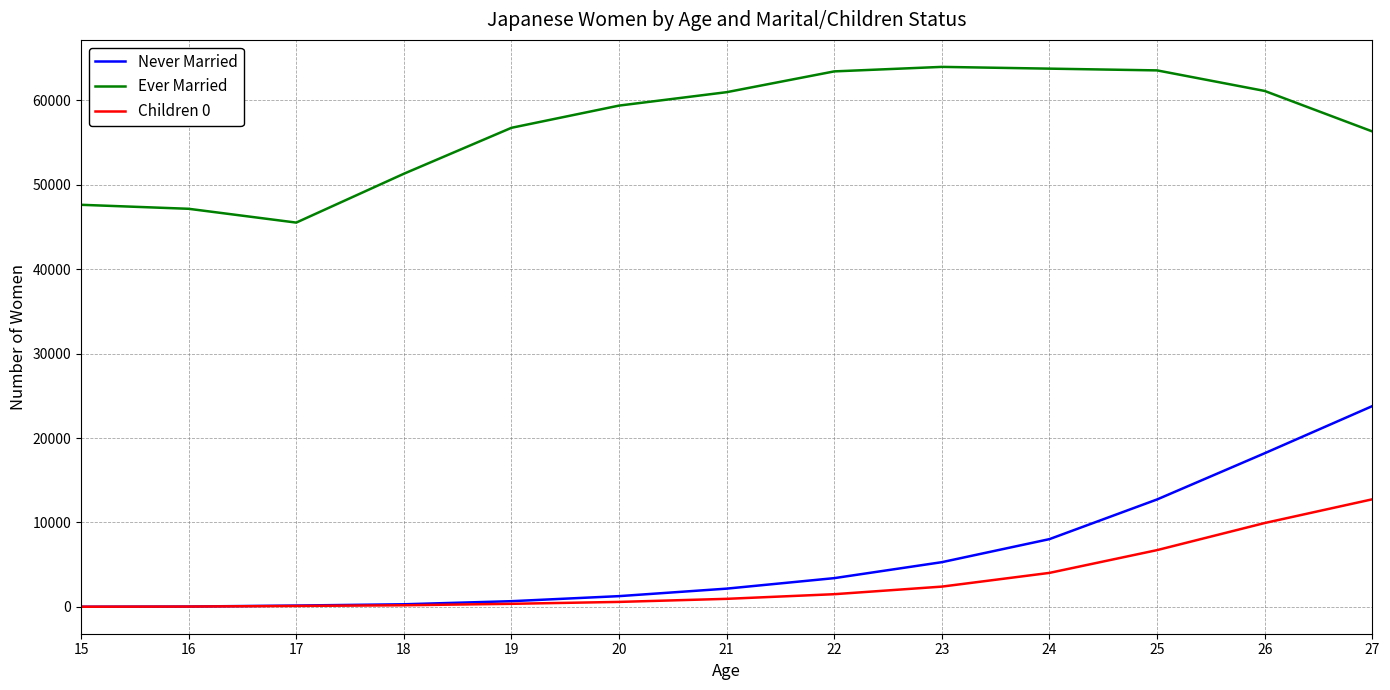

Is the value of Ever Married at 25 greater than the value of Never Married at 15?

Yes